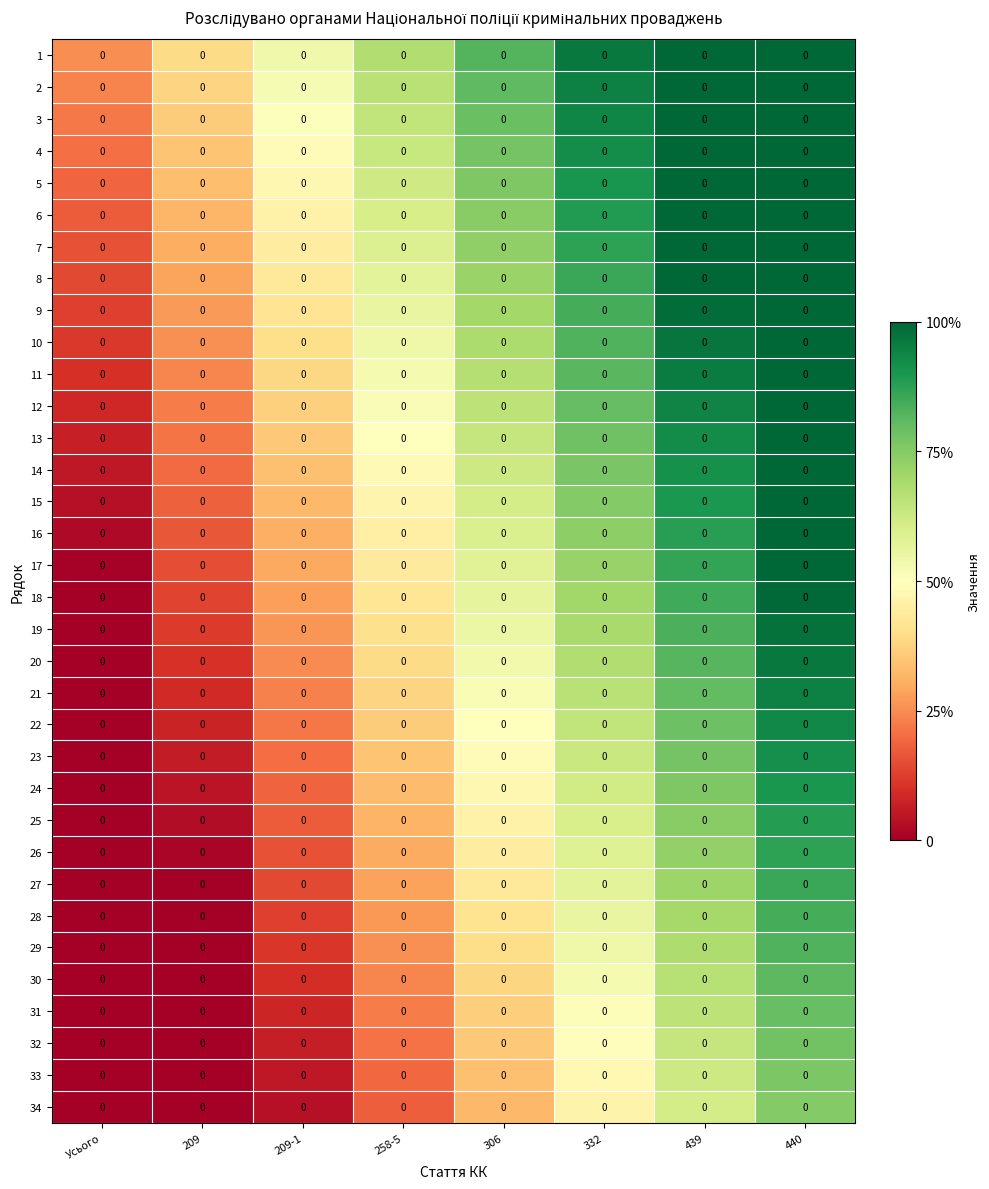

At which label does 30 reach its peak?

440